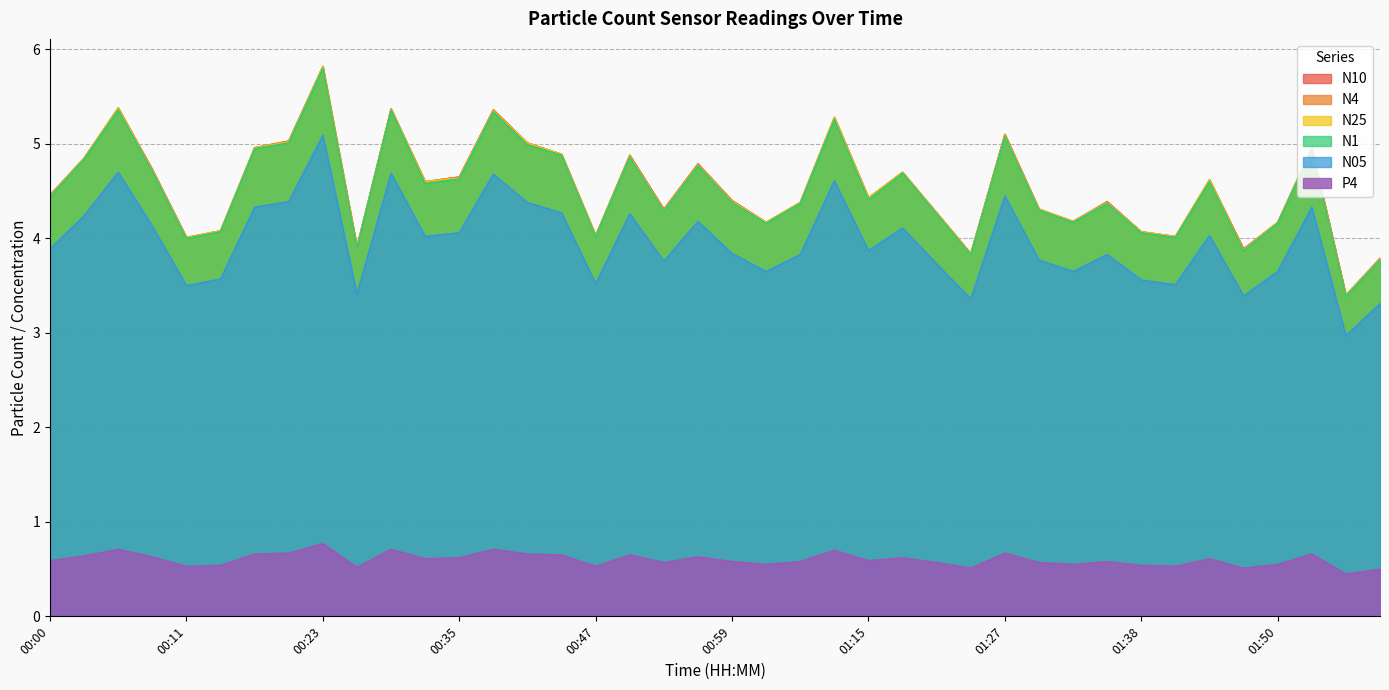

True or false: P4 and N10 cross at least once.

False